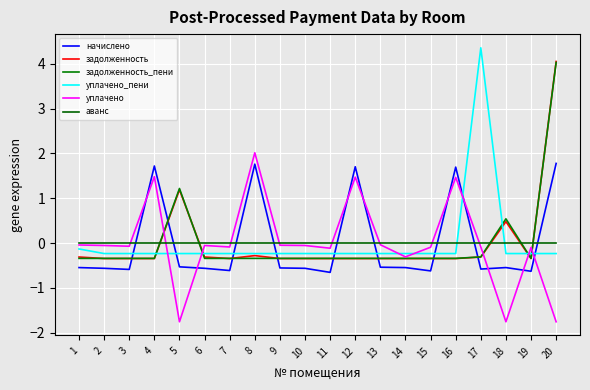

Reading left to right, what are all the values shown in this chart?

начислено: 1=-0.5	2=-0.6	3=-0.6	4=1.7	5=-0.5	6=-0.6	7=-0.6	8=1.8	9=-0.6	10=-0.6	11=-0.7	12=1.7	13=-0.5	14=-0.5	15=-0.6	16=1.7	17=-0.6	18=-0.5	19=-0.6	20=1.8
задолженность: 1=-0.3	2=-0.3	3=-0.3	4=-0.3	5=1.2	6=-0.3	7=-0.3	8=-0.3	9=-0.3	10=-0.3	11=-0.3	12=-0.3	13=-0.3	14=-0.3	15=-0.3	16=-0.3	17=-0.3	18=0.5	19=-0.3	20=4.1
задолженность_пени: 1=-0.3	2=-0.3	3=-0.3	4=-0.3	5=1.2	6=-0.3	7=-0.3	8=-0.3	9=-0.3	10=-0.3	11=-0.3	12=-0.3	13=-0.3	14=-0.3	15=-0.3	16=-0.3	17=-0.3	18=0.5	19=-0.3	20=4.0
уплачено_пени: 1=-0.1	2=-0.2	3=-0.2	4=-0.2	5=-0.2	6=-0.2	7=-0.2	8=-0.2	9=-0.2	10=-0.2	11=-0.2	12=-0.2	13=-0.2	14=-0.2	15=-0.2	16=-0.2	17=4.4	18=-0.2	19=-0.2	20=-0.2
уплачено: 1=-0.0	2=-0.1	3=-0.1	4=1.5	5=-1.8	6=-0.1	7=-0.1	8=2.0	9=-0.0	10=-0.1	11=-0.1	12=1.5	13=-0.0	14=-0.3	15=-0.1	16=1.5	17=-0.1	18=-1.8	19=-0.1	20=-1.8
аванс: 1=0.0	2=0.0	3=0.0	4=0.0	5=0.0	6=0.0	7=0.0	8=0.0	9=0.0	10=0.0	11=0.0	12=0.0	13=0.0	14=0.0	15=0.0	16=0.0	17=0.0	18=0.0	19=0.0	20=0.0